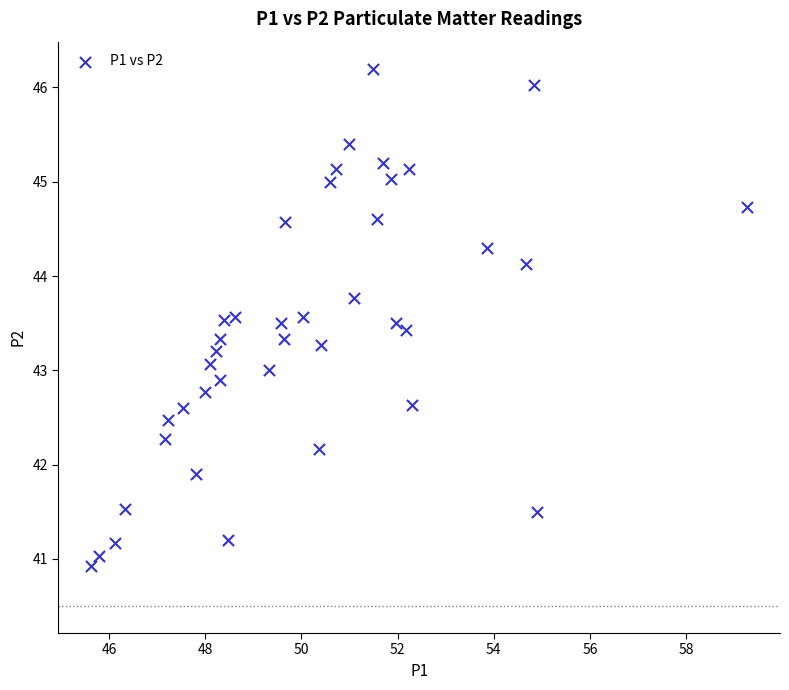

What is the range of Y values (max minus min)?

5.3